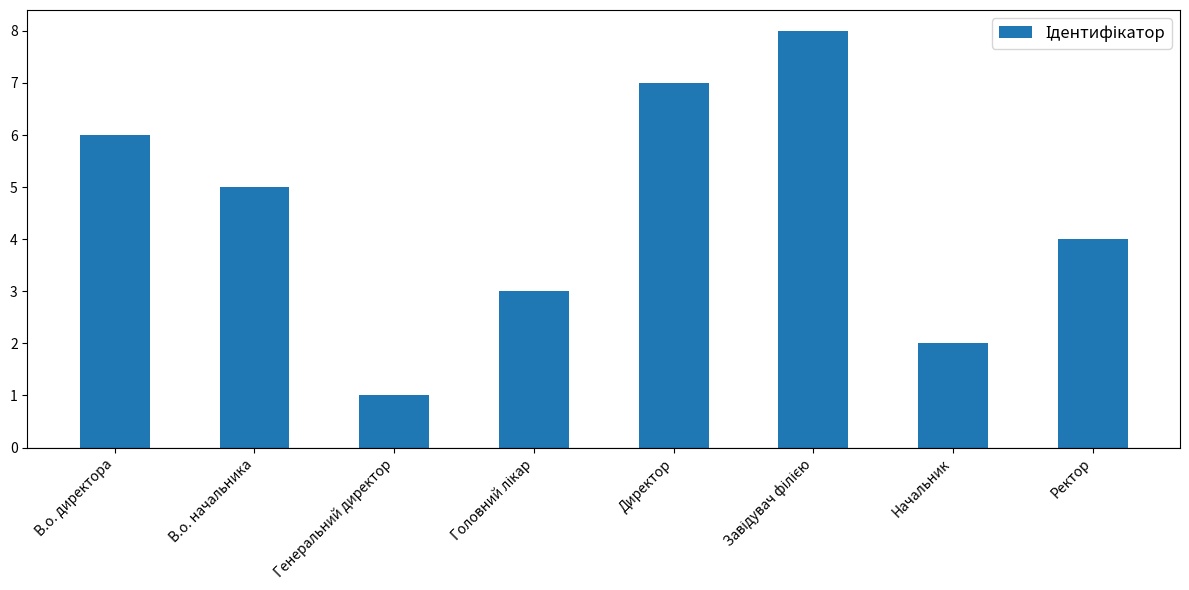

What is the difference between the maximum and minimum values?

7